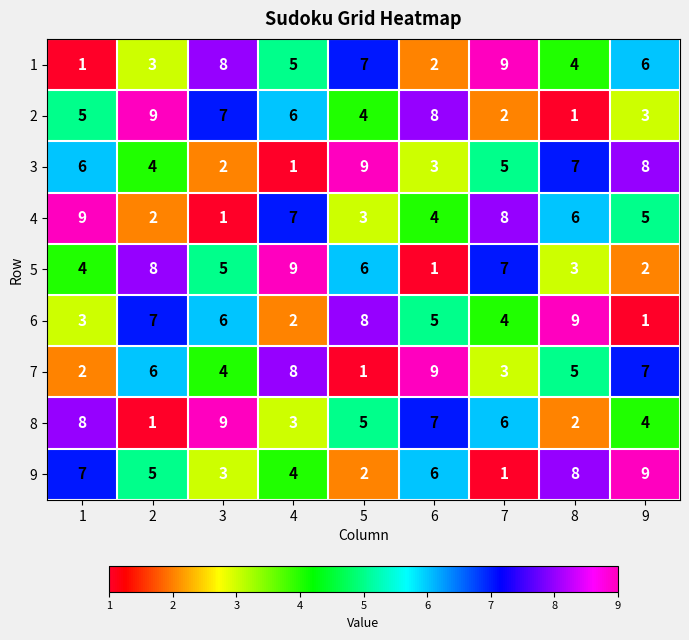

What is the maximum value shown in the chart?

9